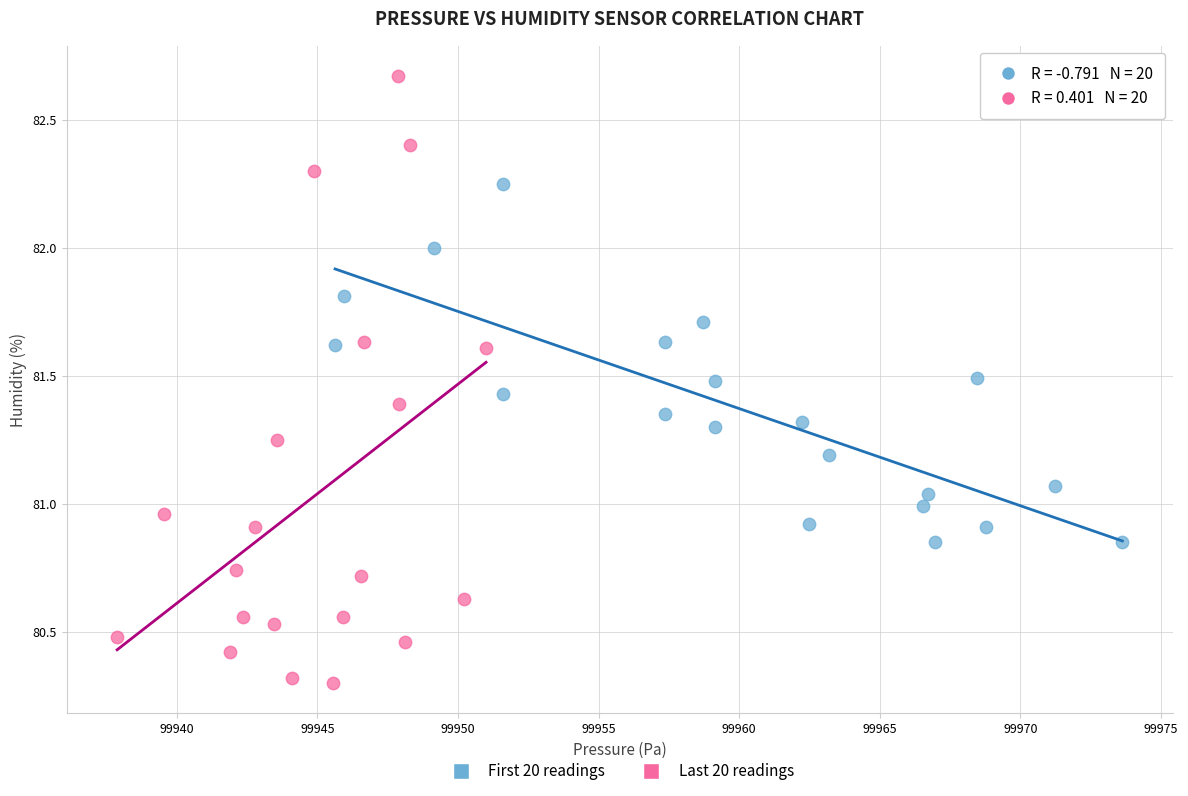

What are all the series names shown in the legend?

First 20 readings, Last 20 readings